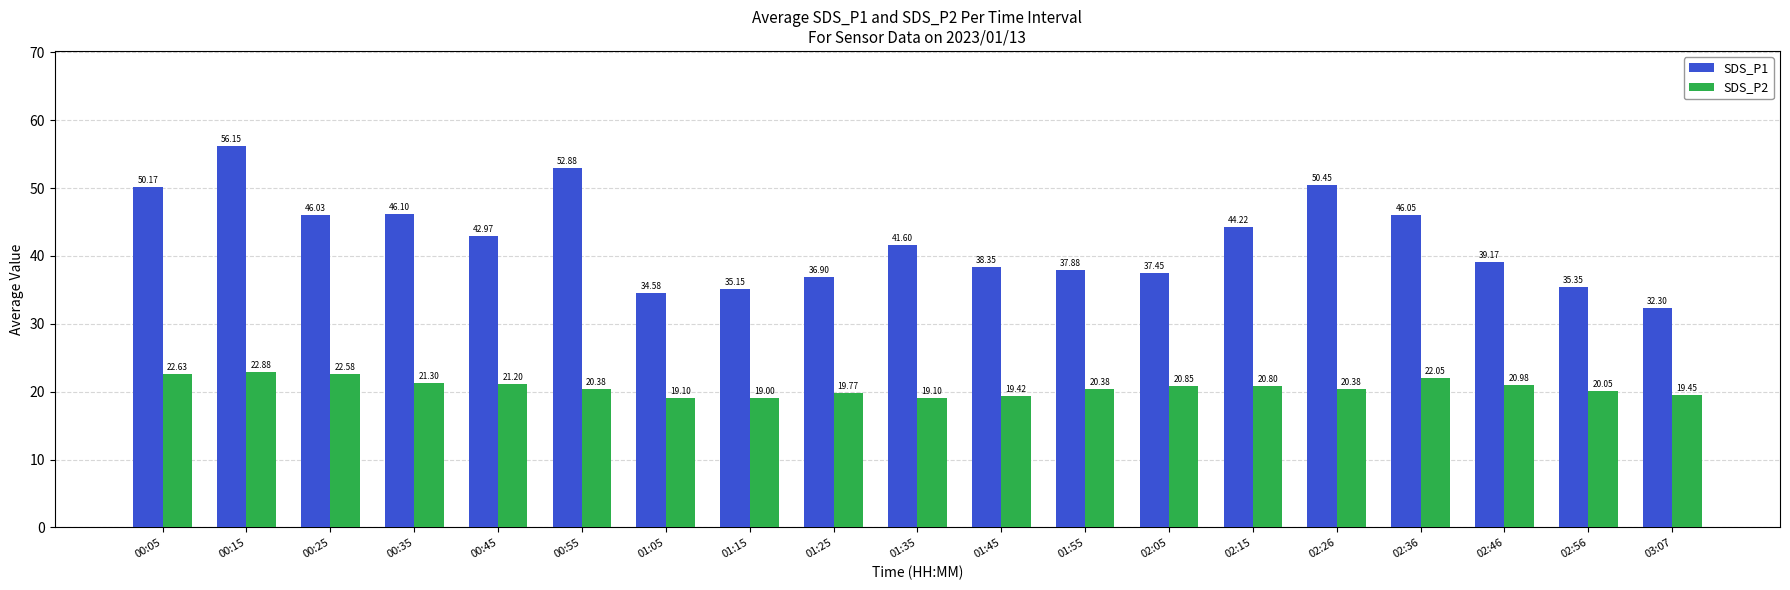

List the series in order of their peak value, lowest first.

SDS_P2, SDS_P1